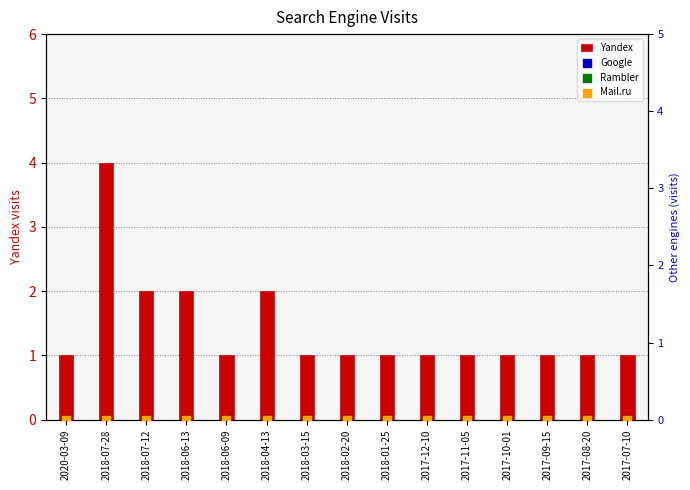

Which series reaches the minimum Y coordinate?

Google